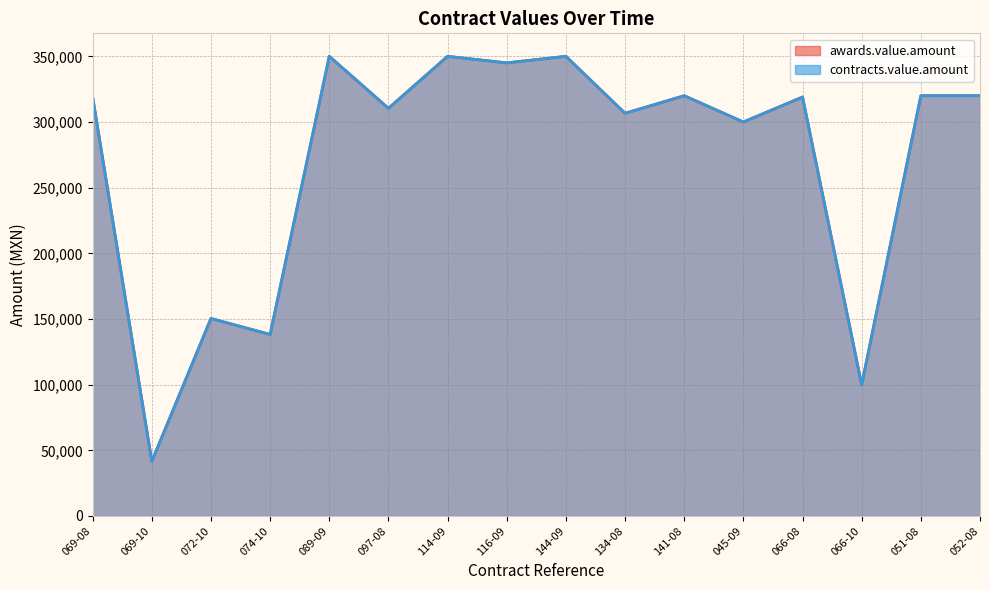

What is the difference between the contracts.value.amount values at 069-08 and 116-09?

25999.0